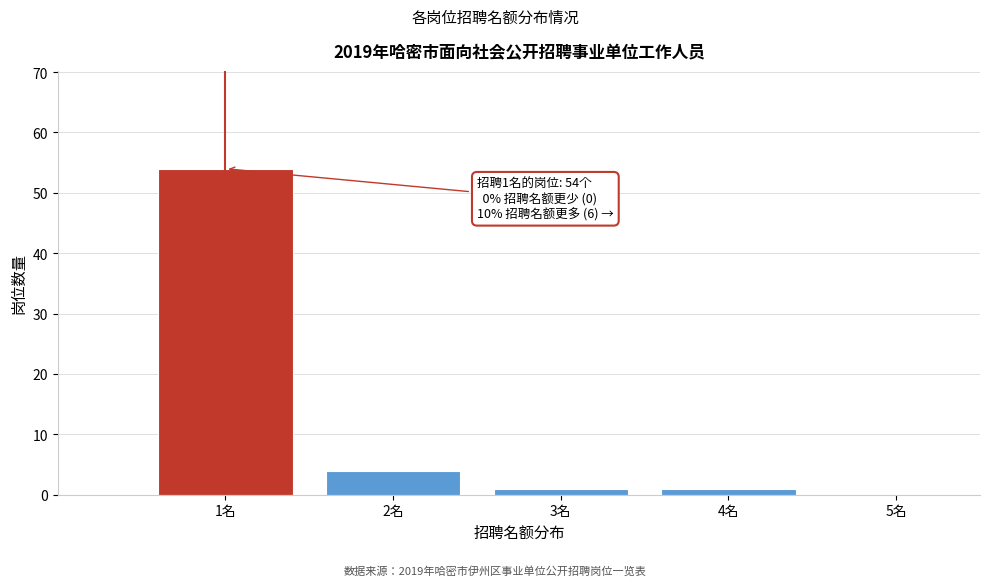

Which range on the x-axis has the tallest bar?

0.5 to 1.5